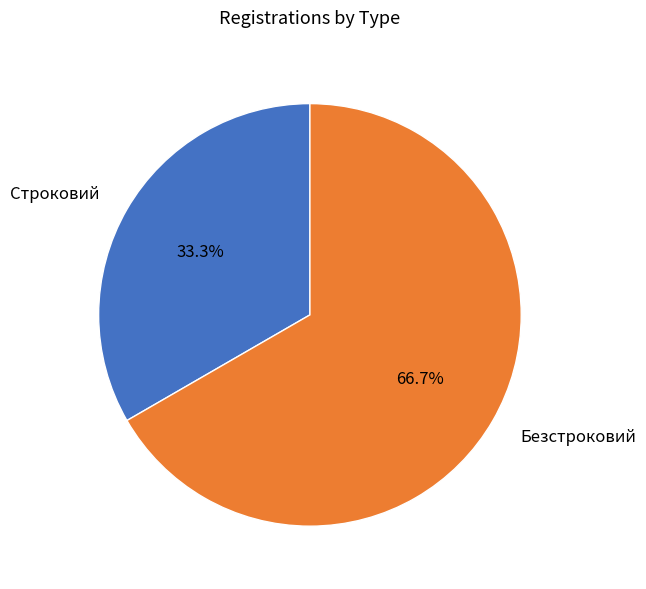

Does Безстроковий represent more than half of the total?

Yes